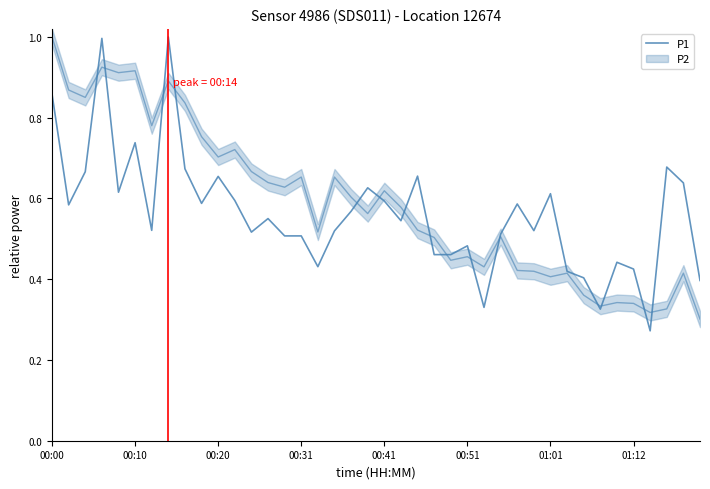

How many lines are shown in the chart?

1